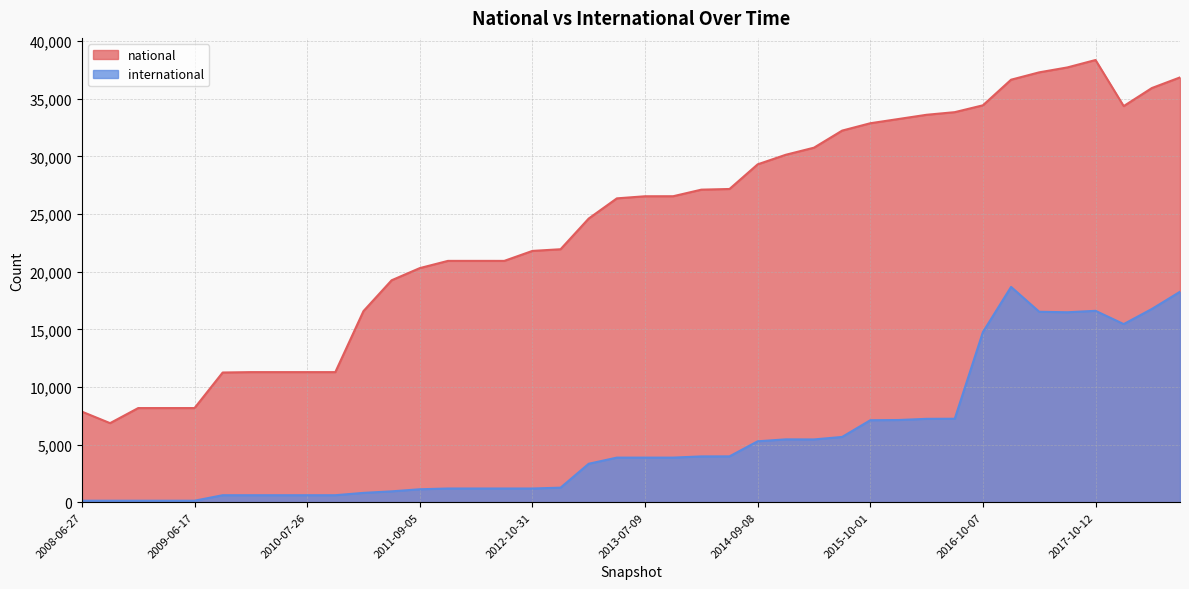

At which label is international closest to 9406?

2016-07-04